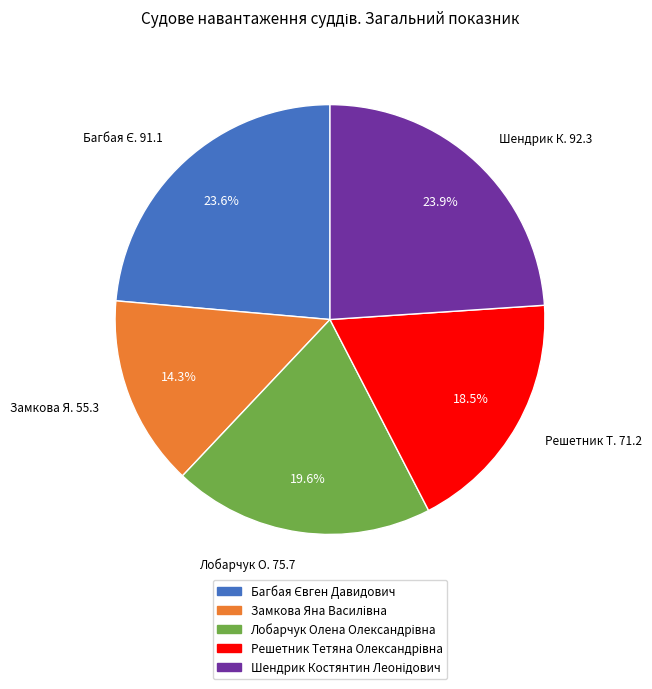

Does any single category account for the majority?

No